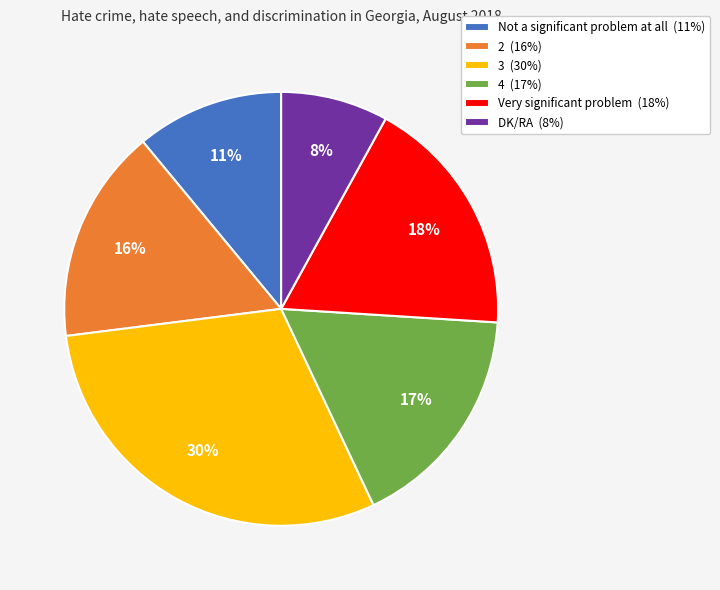

True or false: DK/RA accounts for 8% of the total.

True